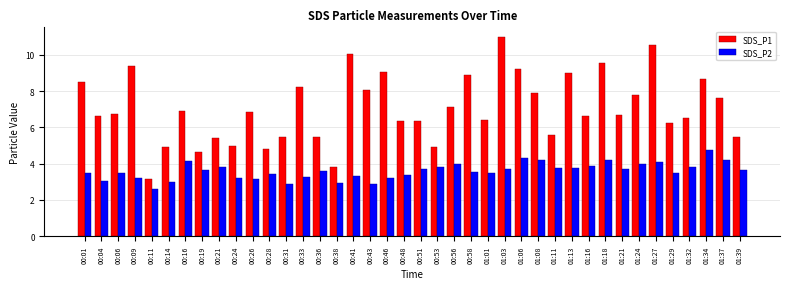

What is the label of the 24th bar from the left?

00:58